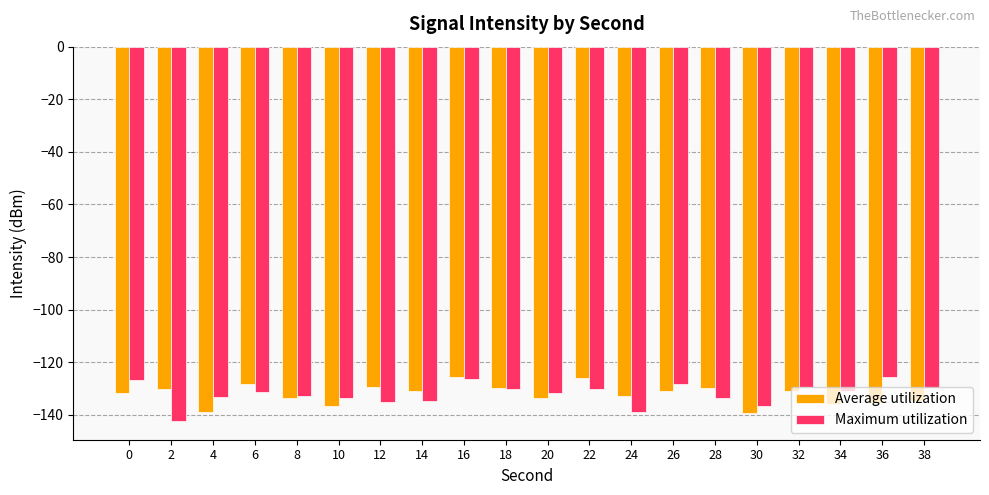

The value of Average utilization at 36 is -135.4. True or false?

True